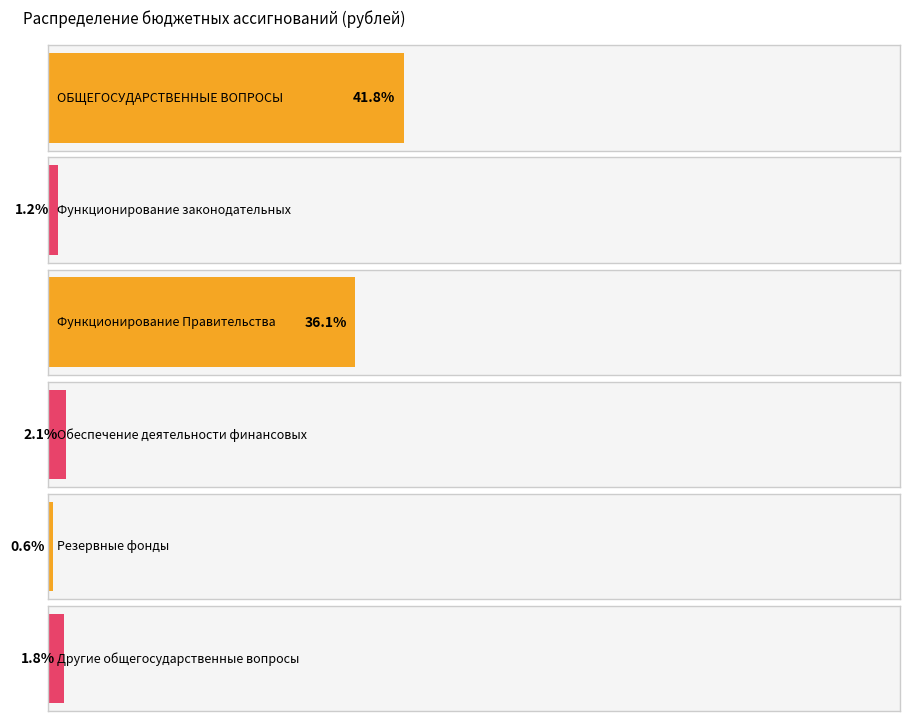

Reading left to right, what are all the values shown in this chart?

2153704	60000	1859504	109200	30000	95000